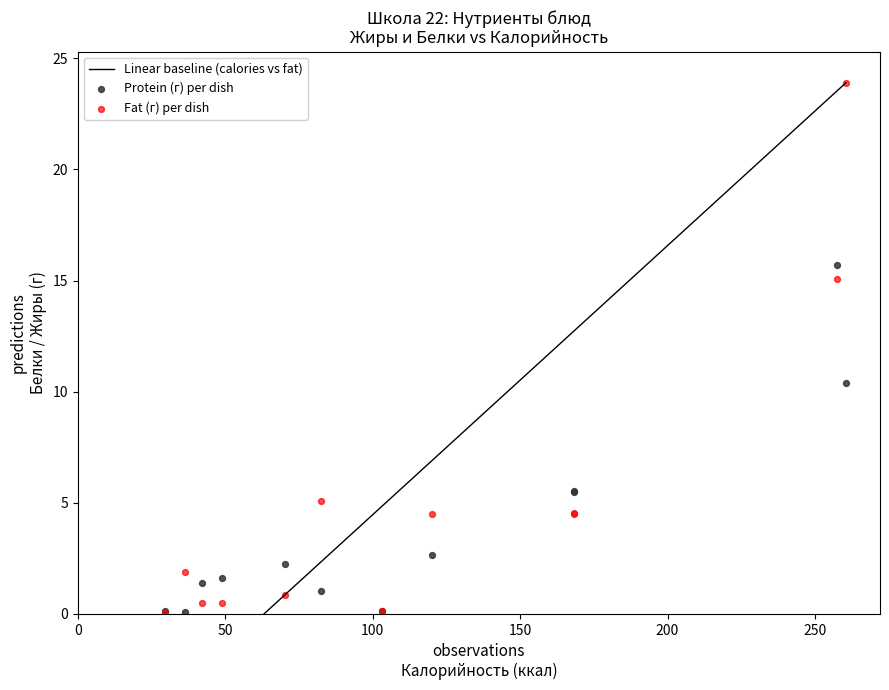

Across all series, what Y value is closest to 11?

10.4